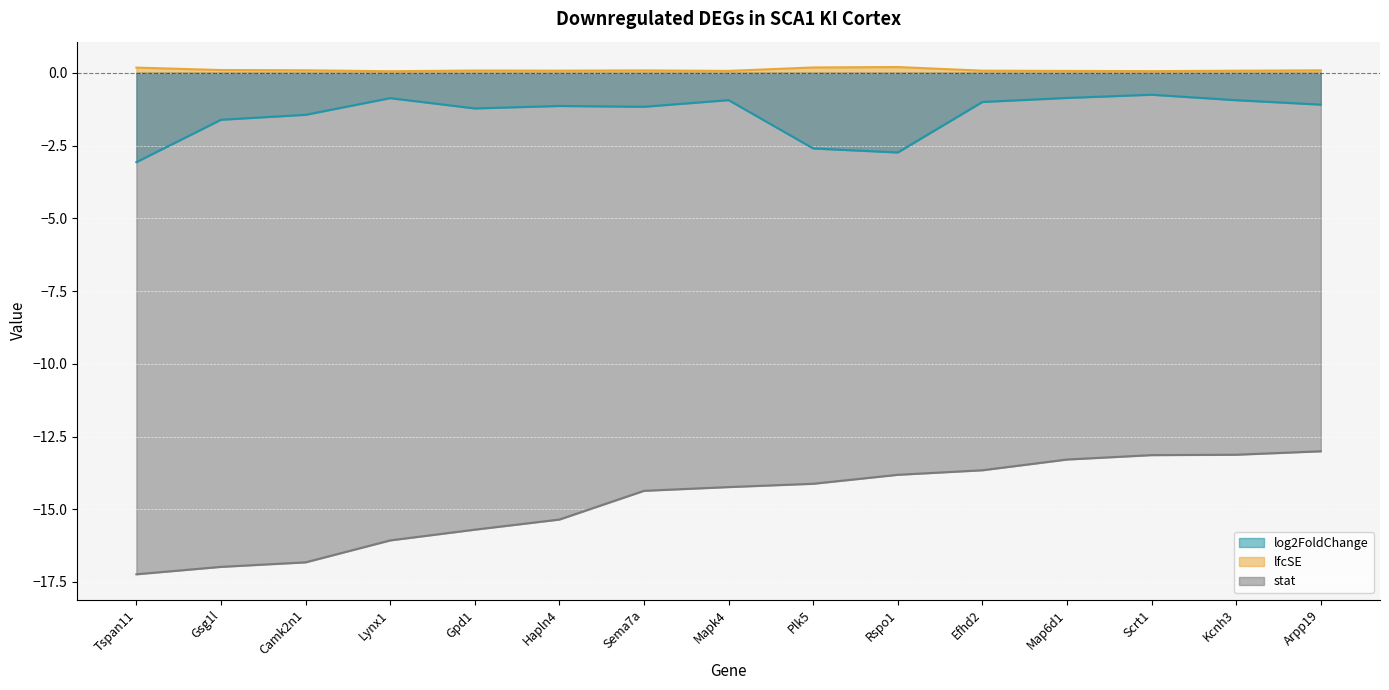

What is the approximate value of log2FoldChange at Gsg1l?

-1.6